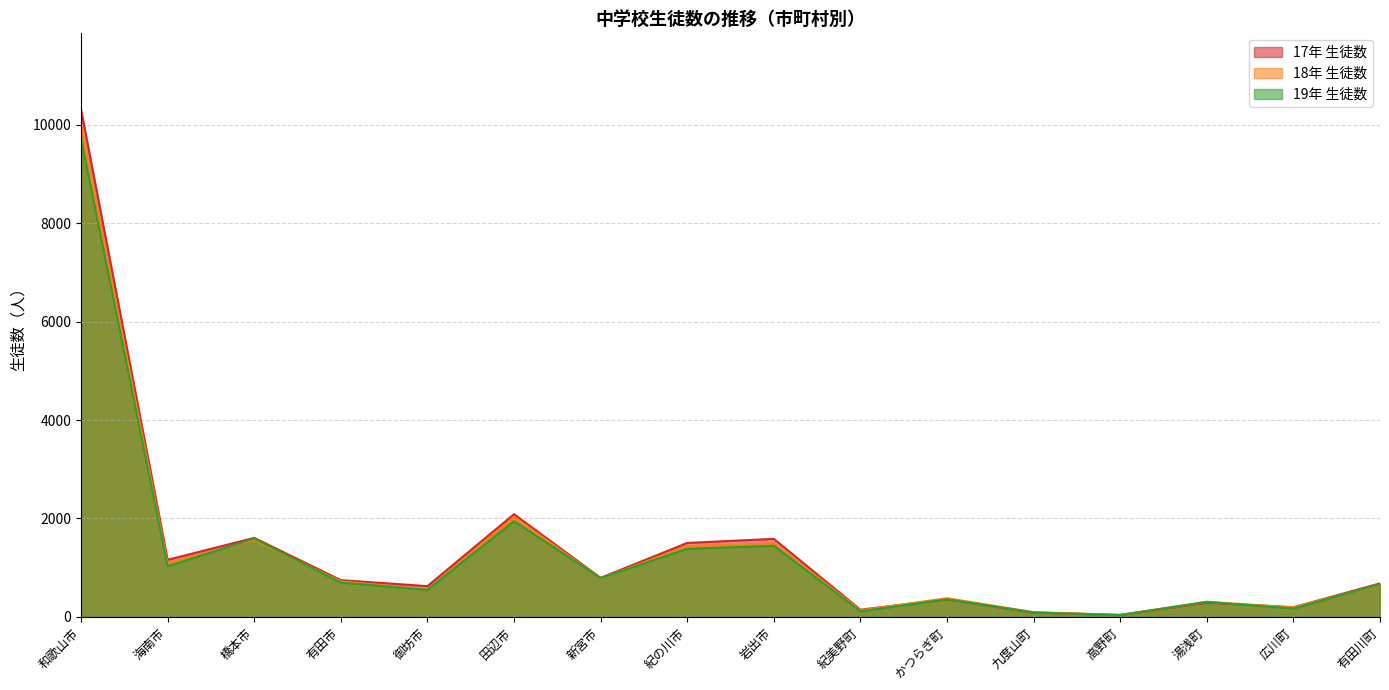

How many interior local peaks does the 17年 生徒数 series have?

5